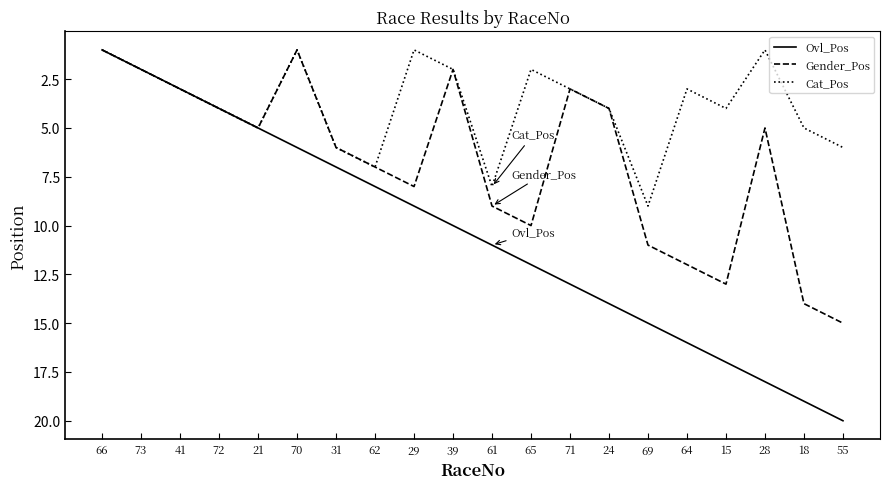

Is the value of Cat_Pos at 64 greater than the value of Ovl_Pos at 55?

No